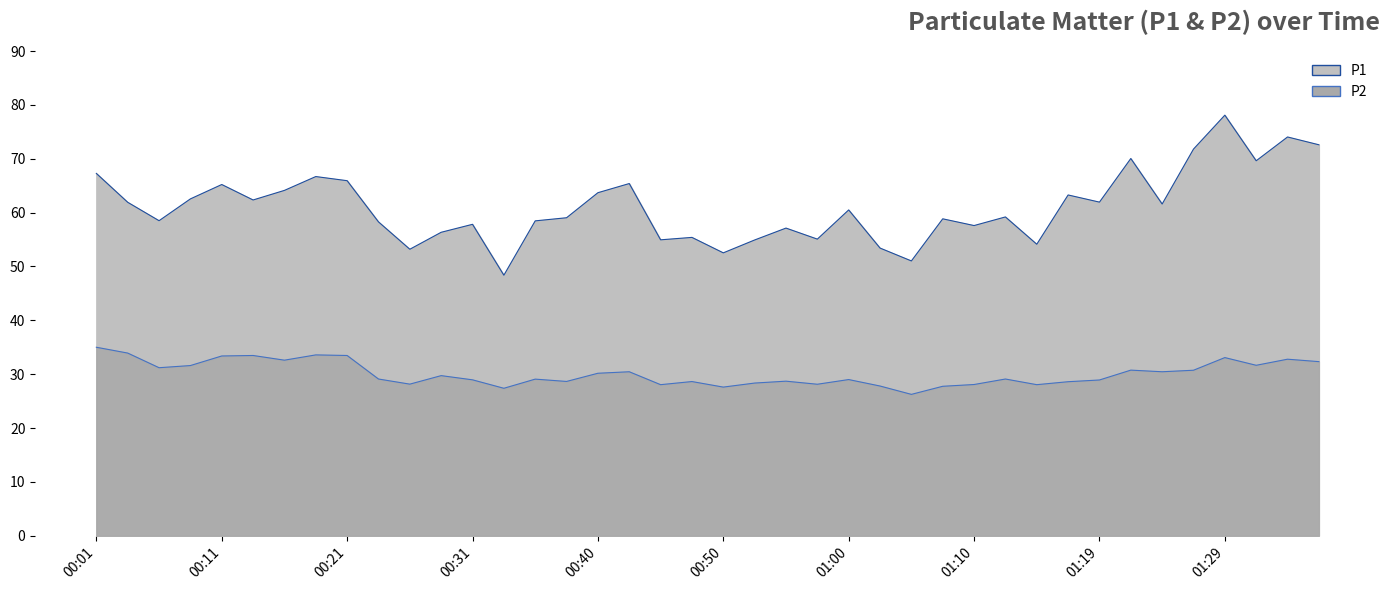

Reading left to right, what are all the values shown in this chart?

P1: 00:01=67.3	00:04=61.9	00:06=58.5	00:09=62.5	00:11=65.2	00:14=62.4	00:16=64.1	00:18=66.7	00:21=65.9	00:23=58.3	00:26=53.2	00:28=56.4	00:31=57.8	00:33=48.4	00:36=58.5	00:38=59.0	00:40=63.7	00:43=65.4	00:45=55.0	00:48=55.4	00:50=52.5	00:53=54.9	00:55=57.1	00:57=55.1	01:00=60.5	01:02=53.4	01:05=51.0	01:07=58.9	01:10=57.6	01:12=59.2	01:15=54.1	01:17=63.3	01:19=62.0	01:22=70.0	01:24=61.6	01:27=71.8	01:29=78.1	01:32=69.6	01:34=74.0	01:36=72.6
P2: 00:01=35.0	00:04=33.9	00:06=31.2	00:09=31.6	00:11=33.4	00:14=33.5	00:16=32.6	00:18=33.6	00:21=33.5	00:23=29.1	00:26=28.1	00:28=29.7	00:31=28.9	00:33=27.4	00:36=29.1	00:38=28.6	00:40=30.2	00:43=30.4	00:45=28.1	00:48=28.6	00:50=27.6	00:53=28.4	00:55=28.7	00:57=28.1	01:00=29.0	01:02=27.8	01:05=26.2	01:07=27.8	01:10=28.1	01:12=29.1	01:15=28.1	01:17=28.6	01:19=28.9	01:22=30.8	01:24=30.4	01:27=30.7	01:29=33.1	01:32=31.6	01:34=32.8	01:36=32.3